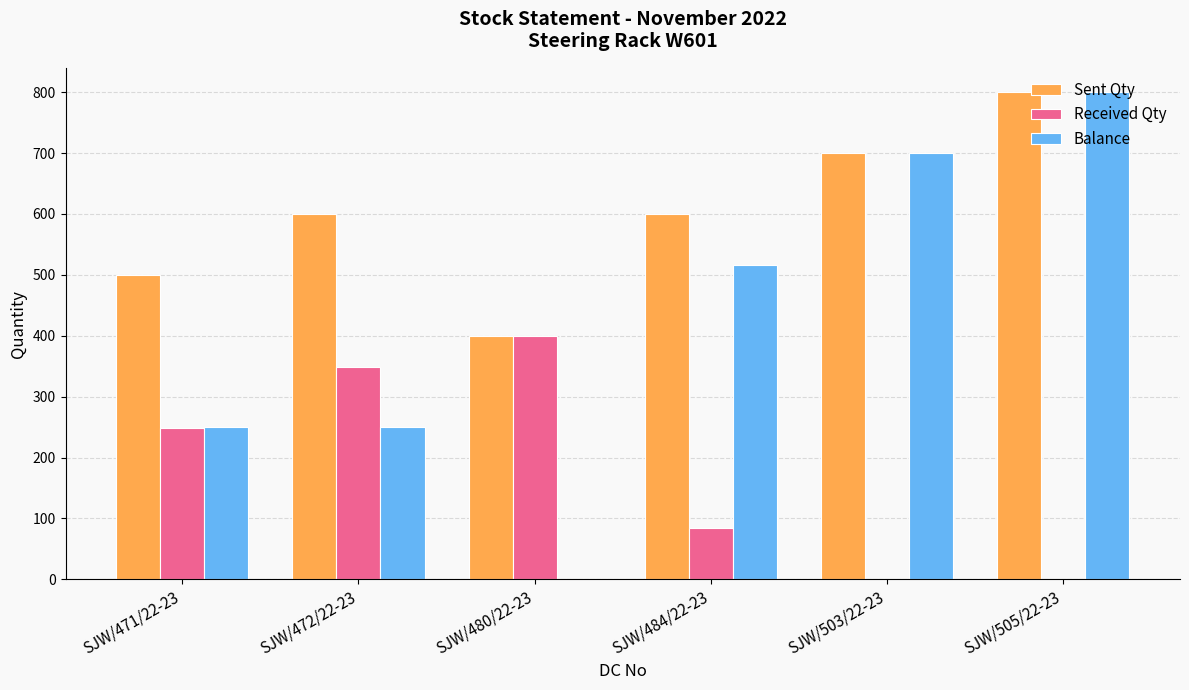

The value of Sent Qty at SJW/472/22-23 is 235. True or false?

False